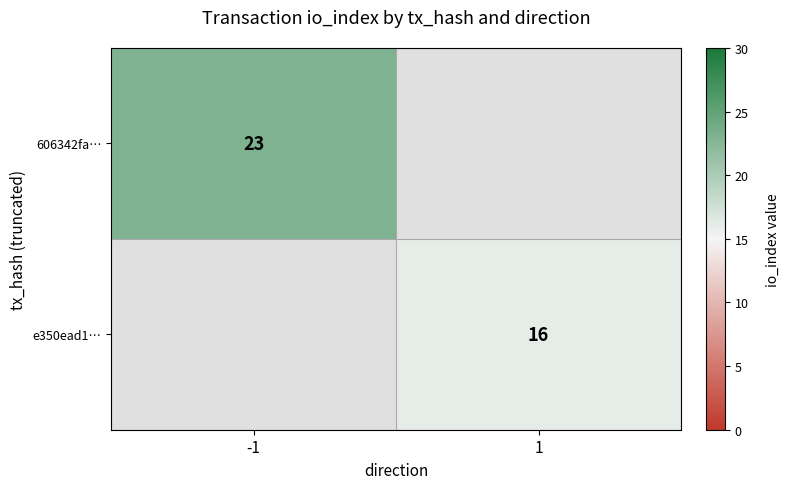

True or false: e350ead1… has a value of 16 at 1.

True